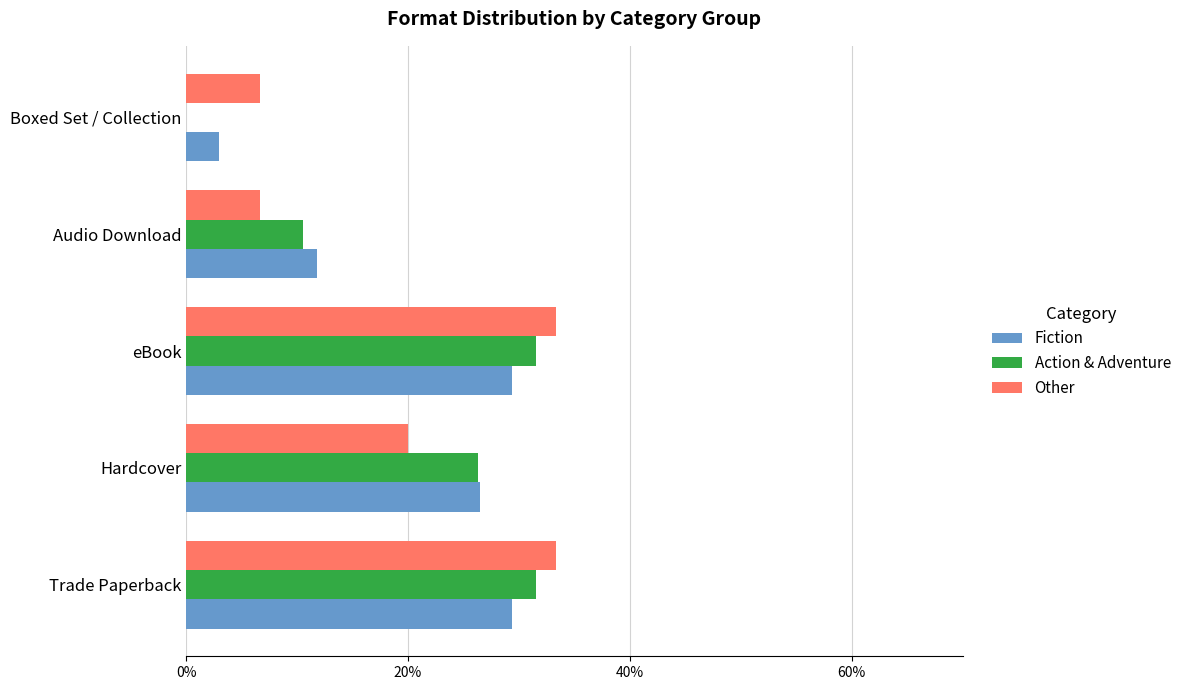

What are all the series names shown in the legend?

Fiction, Action & Adventure, Other